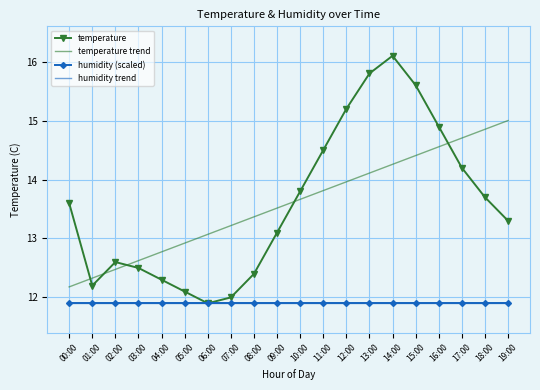

True or false: humidity trend and humidity (scaled) intersect in this chart.

False